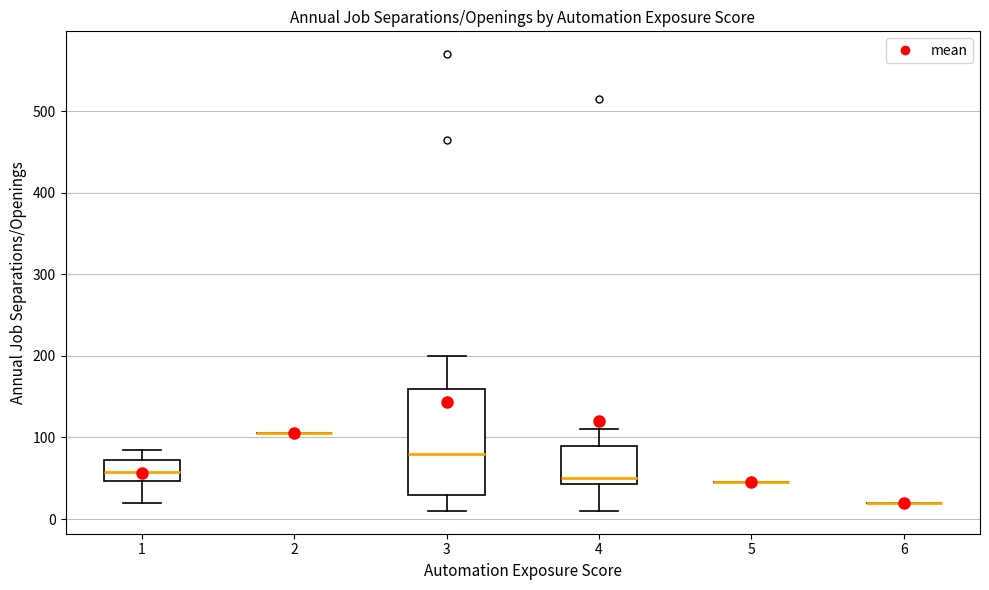

Where does the lower whisker of the box at x = 3 end on the y-axis? The values are not printed on the chart, so give them approximately, as read against the axis.

10